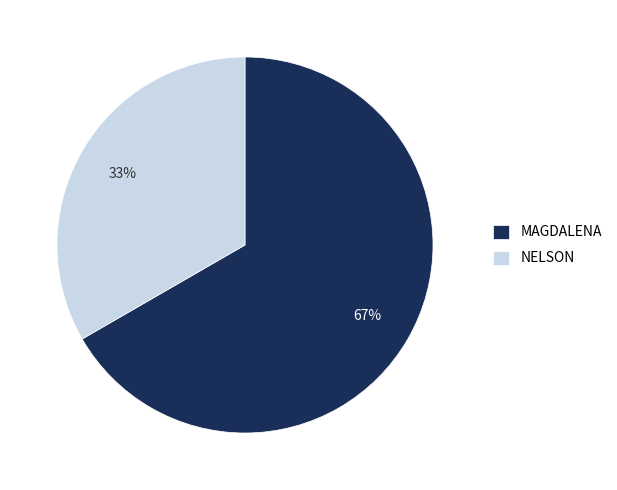

What percentage is the MAGDALENA slice, to the nearest percent?

67%